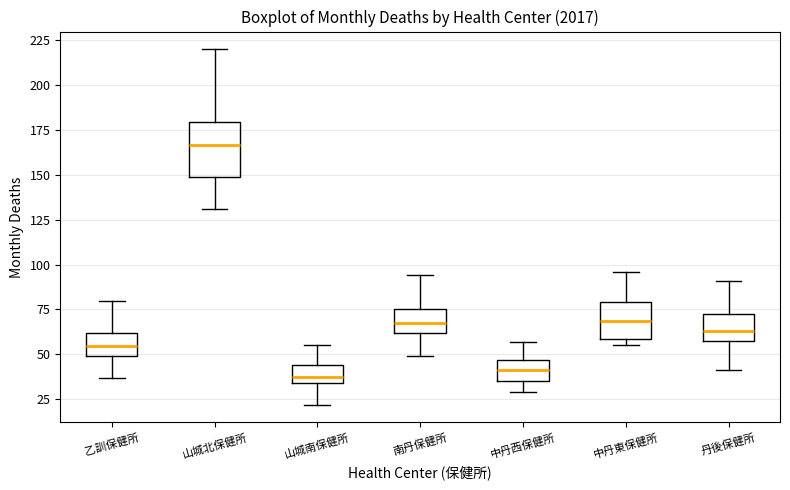

Where is the lower edge of the box for 丹後保健所 on the y-axis? The values are not printed on the chart, so give them approximately, as read against the axis.

60